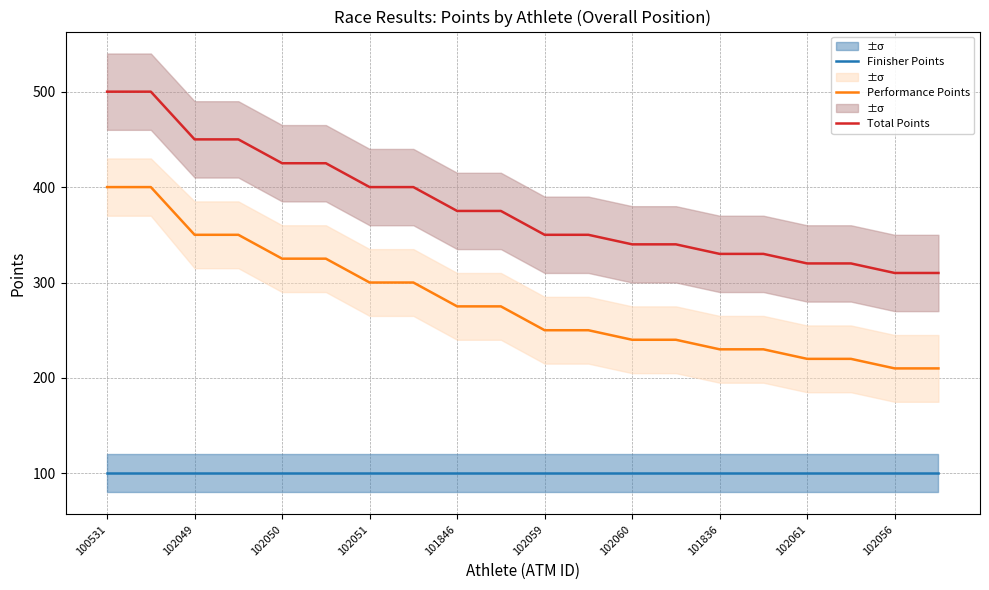

What is the highest value of the Performance Points series?

400